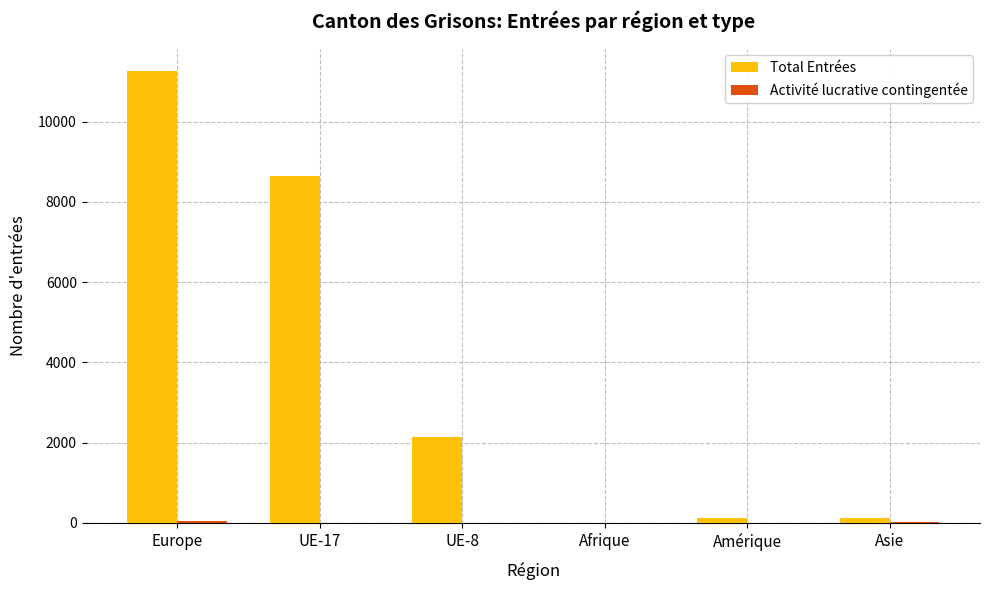

Which series has the largest total across all categories?

Total Entrées